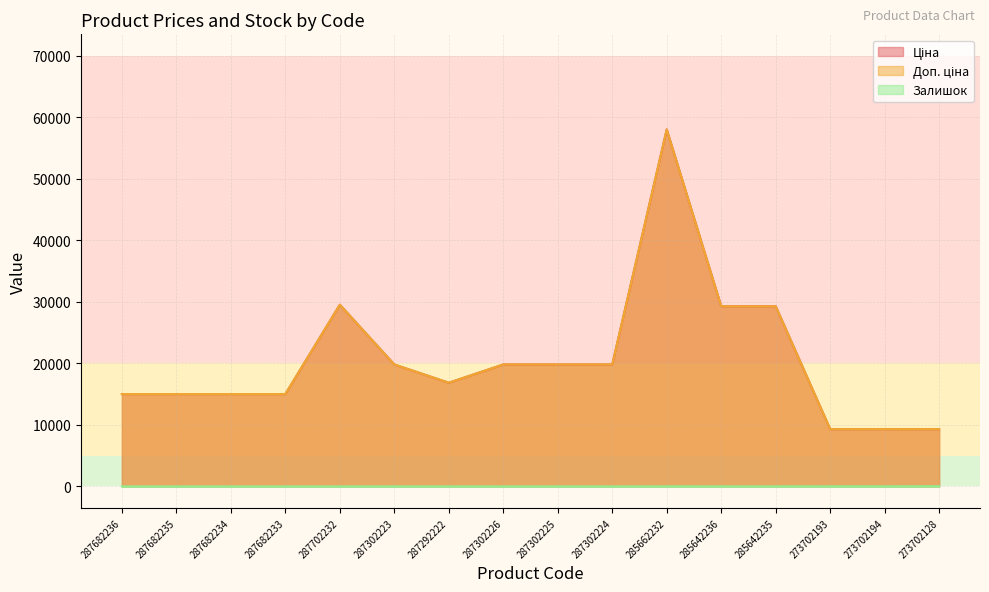

What is the greatest value displayed?

58037.0